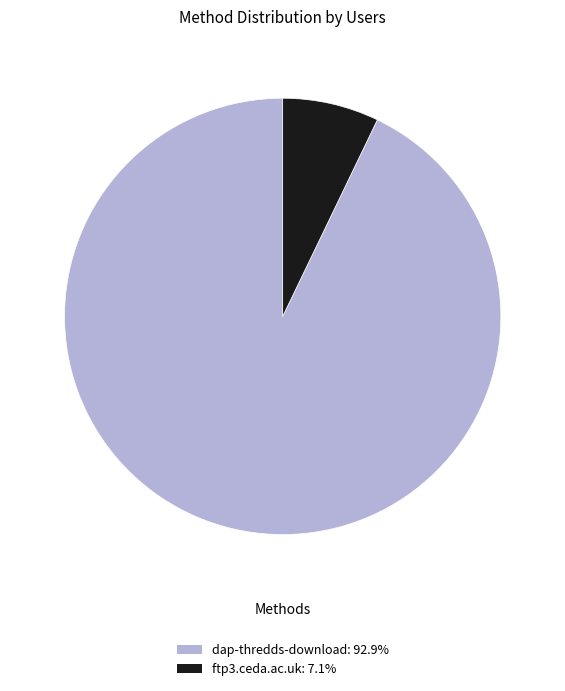

Do ftp3.ceda.ac.uk and dap-thredds-download together represent more than half of the pie?

Yes